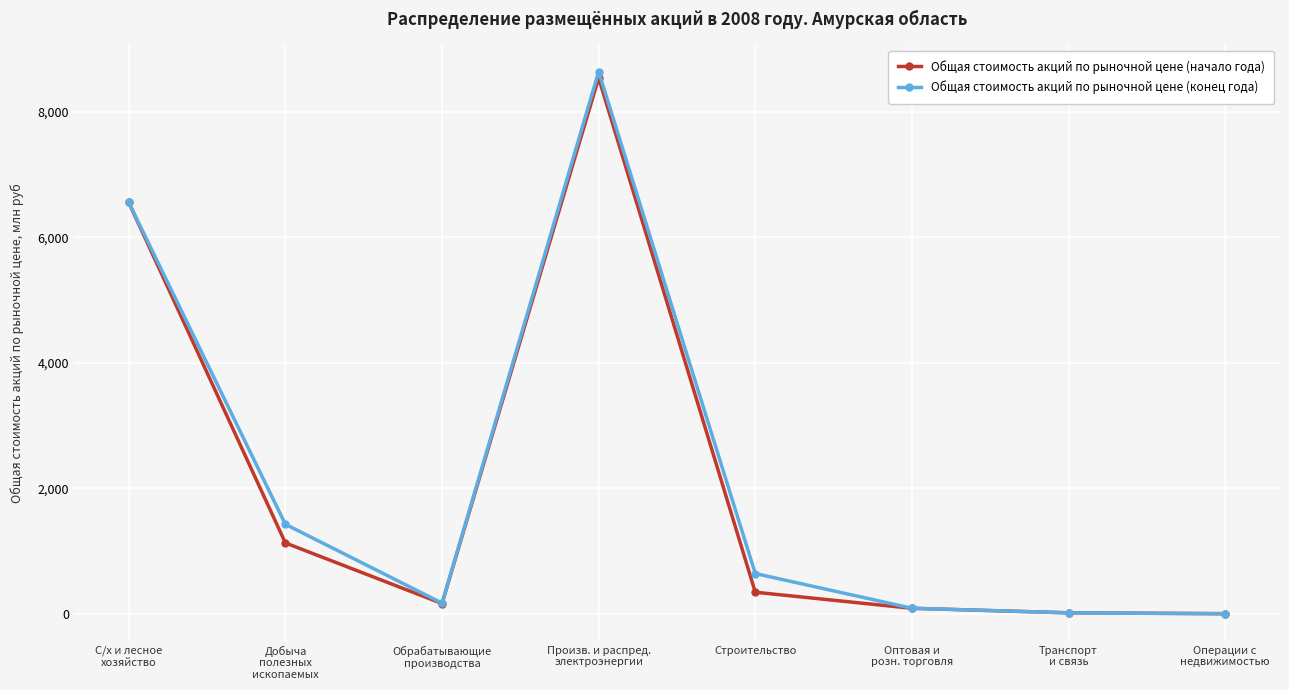

True or false: Общая стоимость акций по рыночной цене (начало года) has more than 0 interior local peaks.

True